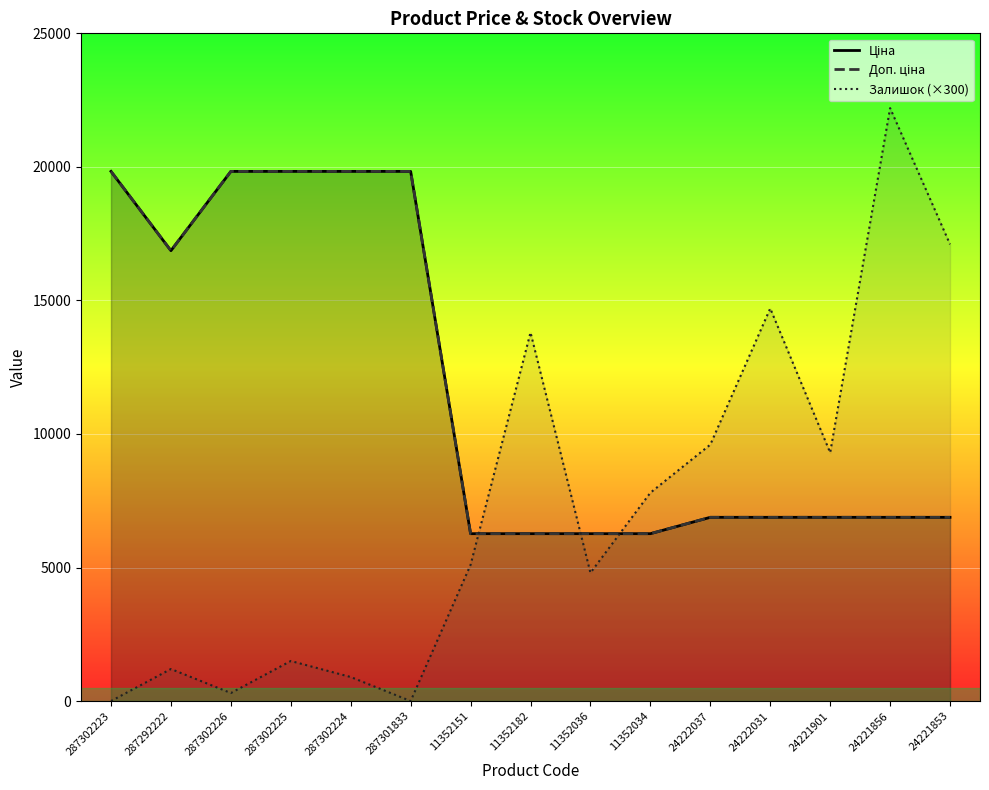

Reading left to right, extract all data points from this chart.

Ціна: 19831.1	16863.2	19831.1	19831.1	19831.1	19831.1	6266.7	6266.7	6266.7	6266.7	6879.5	6879.5	6879.5	6879.5	6879.5
Доп. ціна: 19831.1	16863.2	19831.1	19831.1	19831.1	19831.1	6266.7	6266.7	6266.7	6266.7	6879.5	6879.5	6879.5	6879.5	6879.5
Залишок (×300): 0.0	1200.0	300.0	1500.0	900.0	0.0	5100.0	13800.0	4800.0	7800.0	9600.0	14700.0	9300.0	22200.0	17100.0